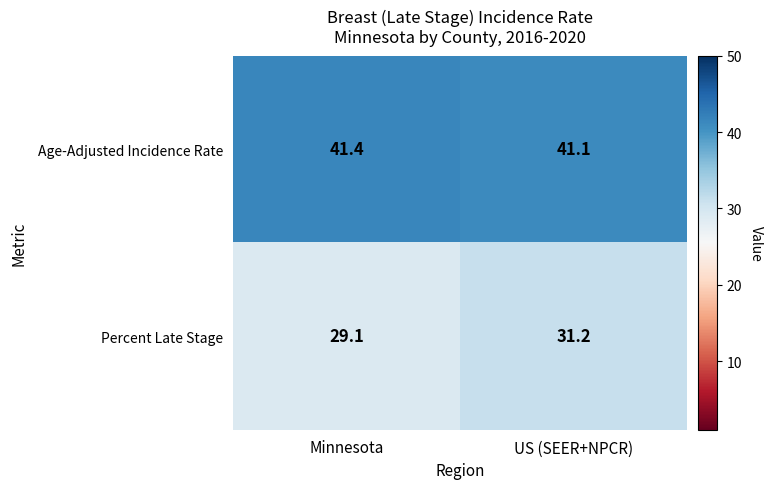

Reading left to right, transcribe all the data shown in this chart.

Age-Adjusted Incidence Rate: 41.4	41.1
Percent Late Stage: 29.1	31.2